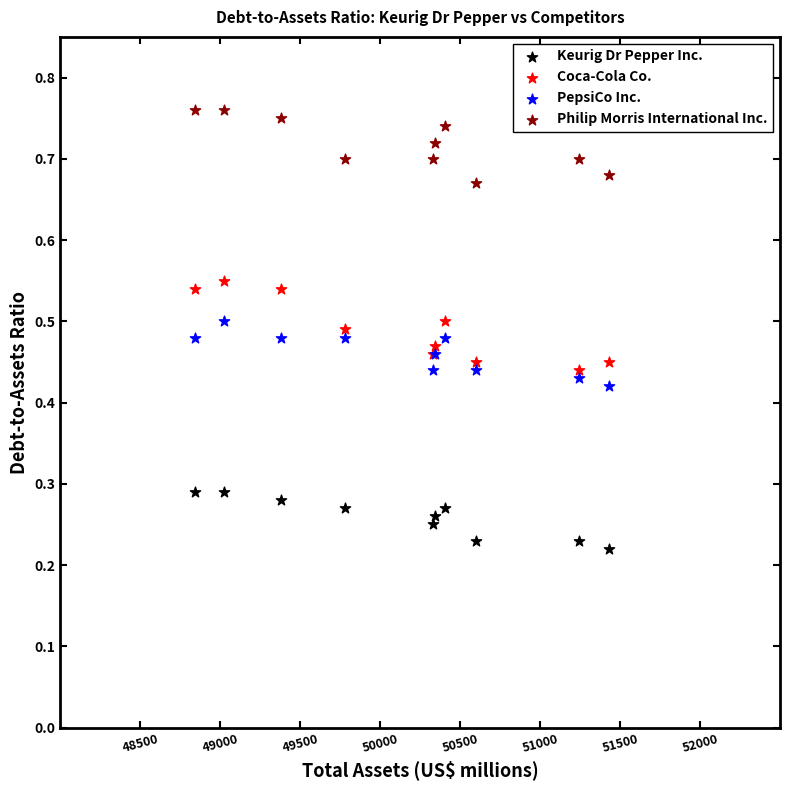

Which series reaches the maximum Y coordinate?

Philip Morris International Inc.